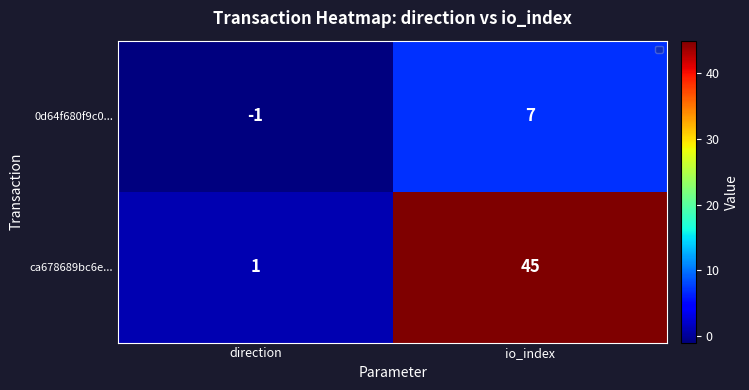

What is the total value across all series at io_index?

52